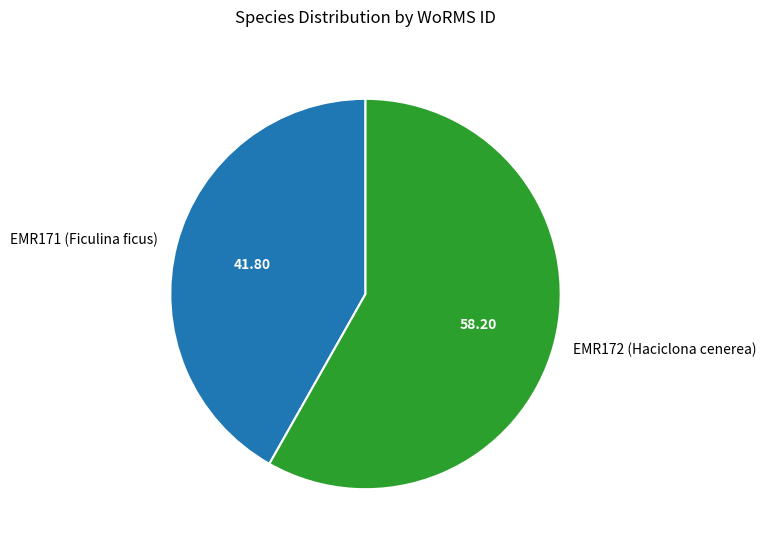

The EMR171 (Ficulina ficus) slice represents 34% of the pie. True or false?

False